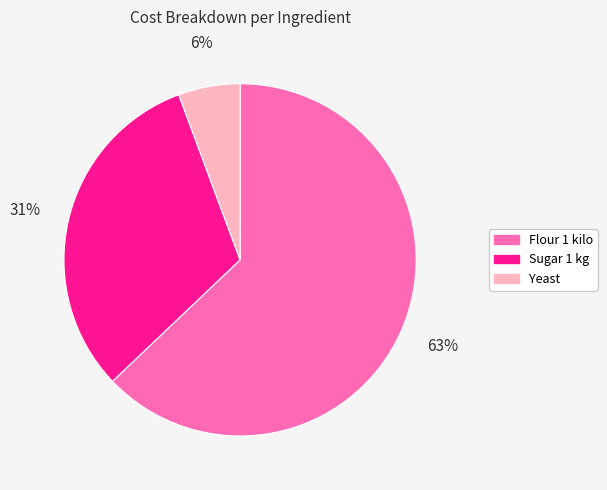

Which category has the smallest portion of the pie?

Yeast